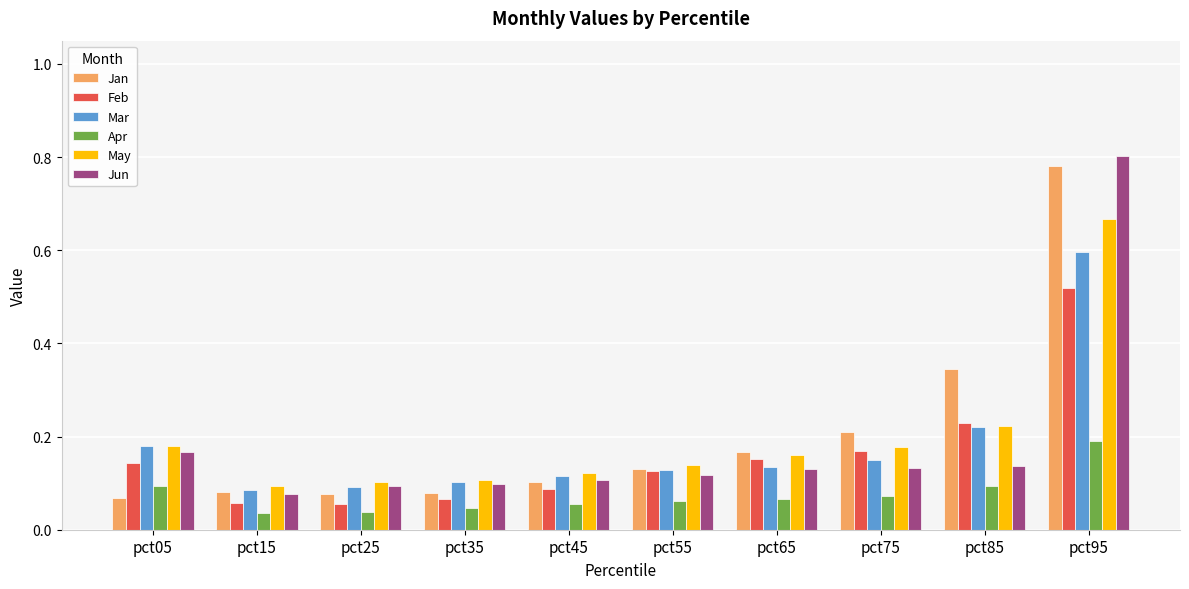

Which category has the highest value in the Jan series?

pct95